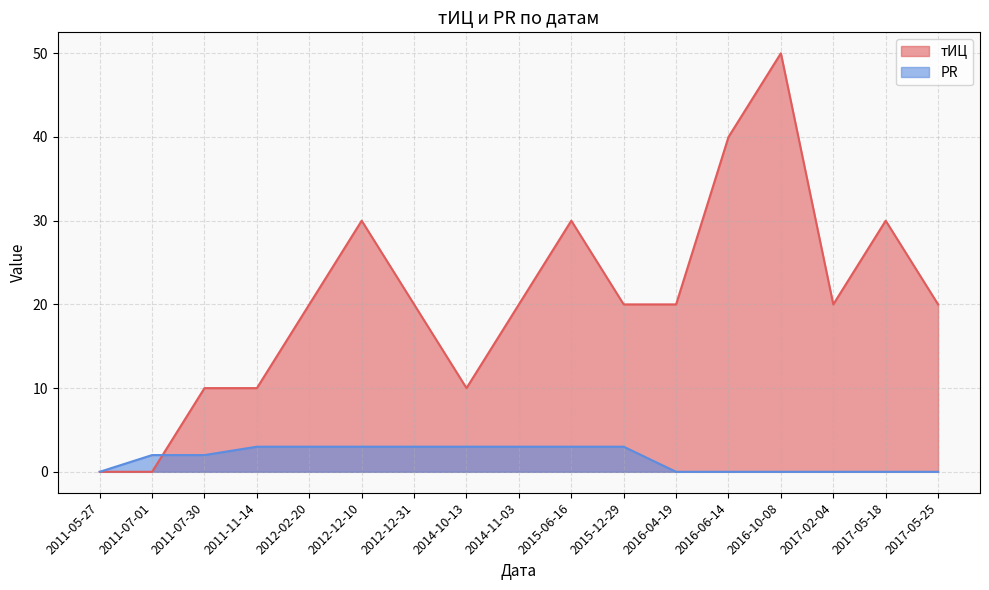

What is the label of the 8th point from the right?

2015-06-16